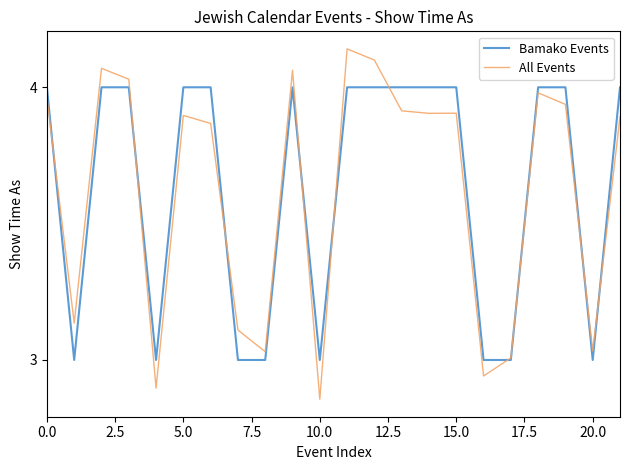

Which series has the largest range (max minus min)?

All Events